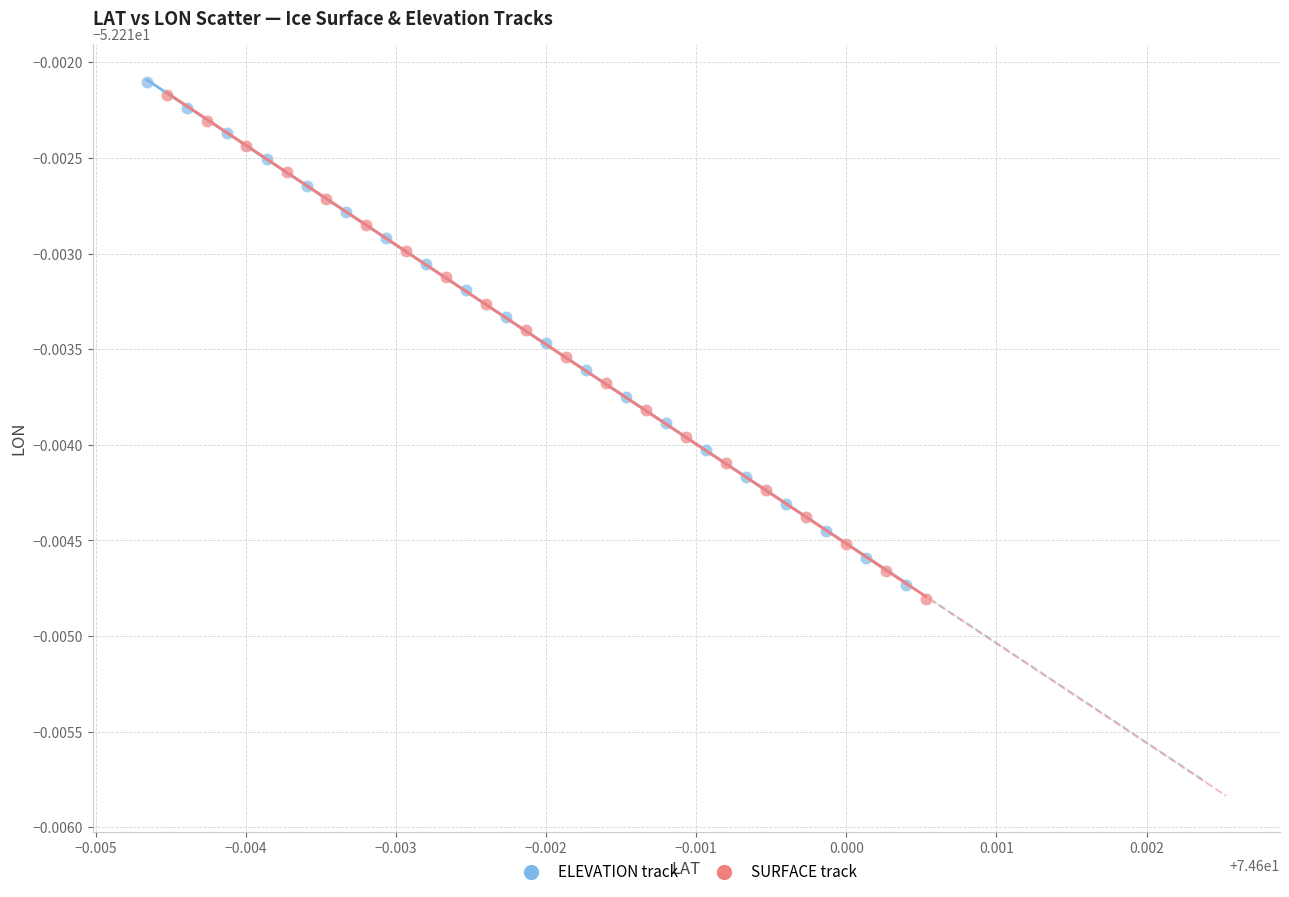

Which series has the largest Y range (max minus min)?

SURFACE track